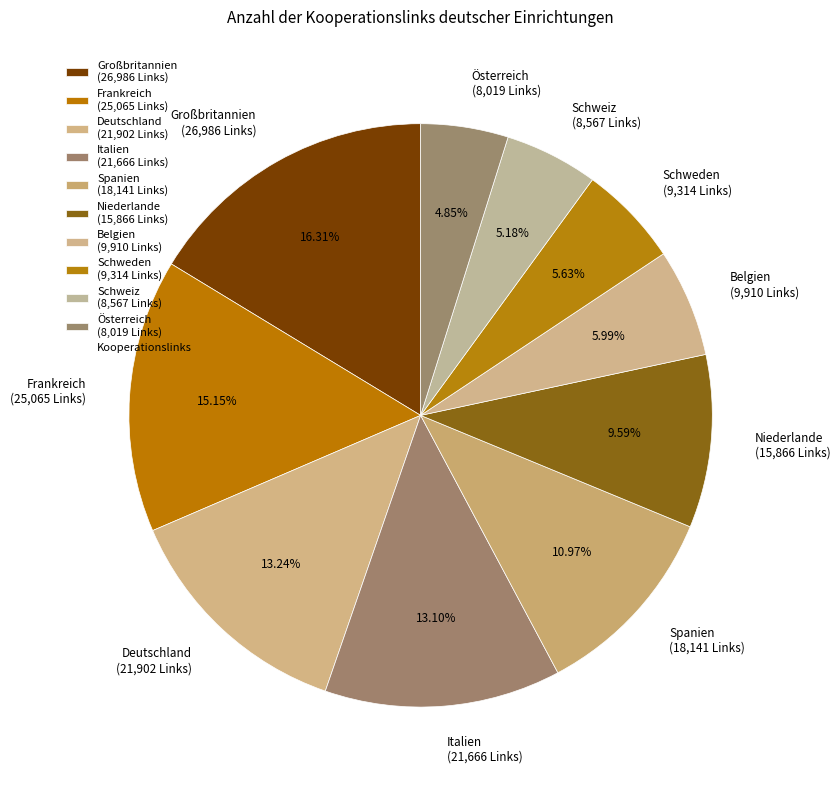

Which has a higher value, Schweiz or Italien?

Italien